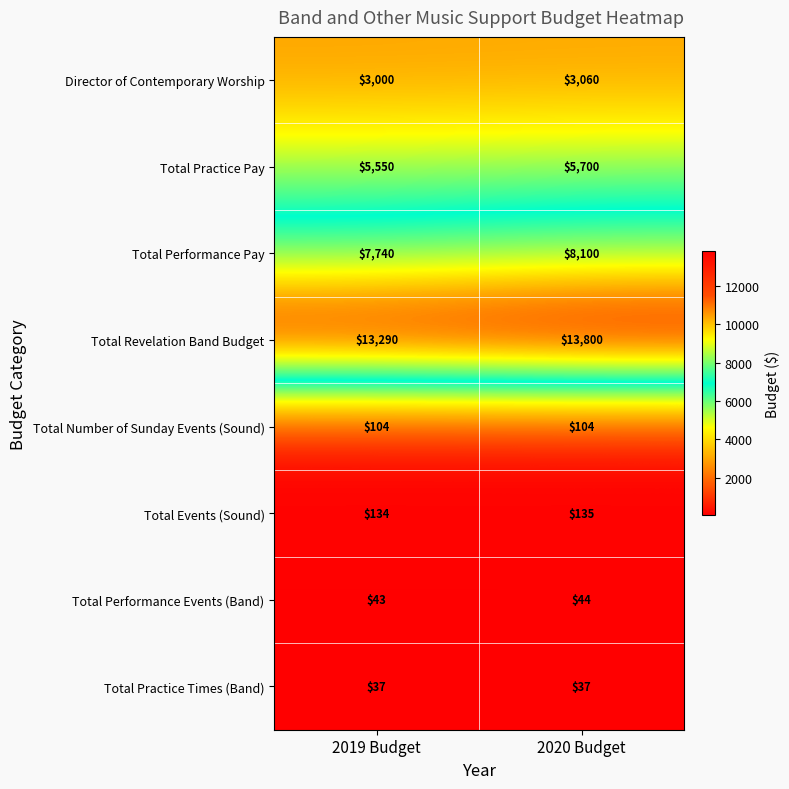

Which category has the lowest value in the Total Events (Sound) series?

2019 Budget